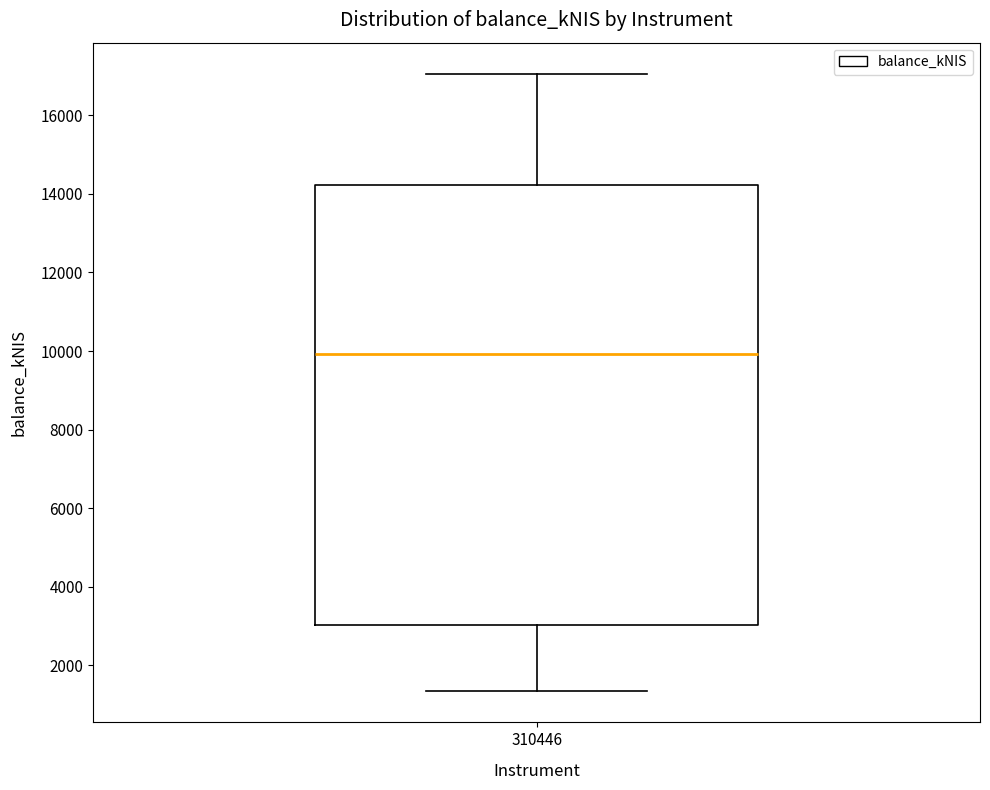

Where is the lower edge of the box at x = 310446 on the y-axis? The values are not printed on the chart, so give them approximately, as read against the axis.

3000